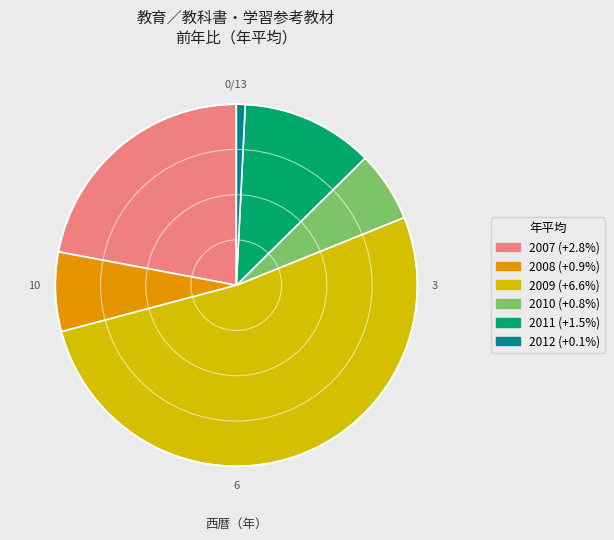

True or false: 2007 accounts for 12% of the total.

False